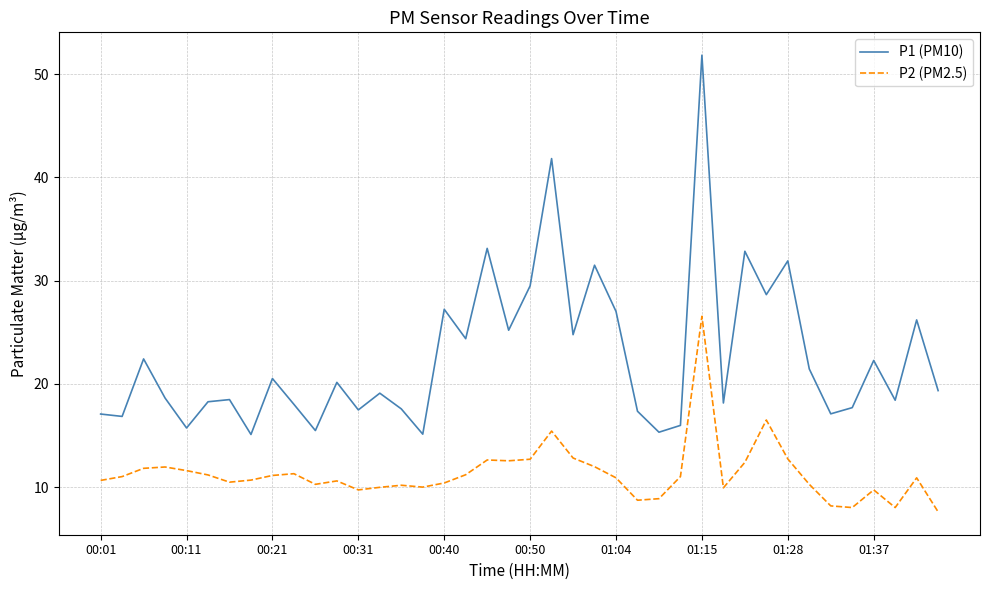

Count the number of categories in the chart.

40